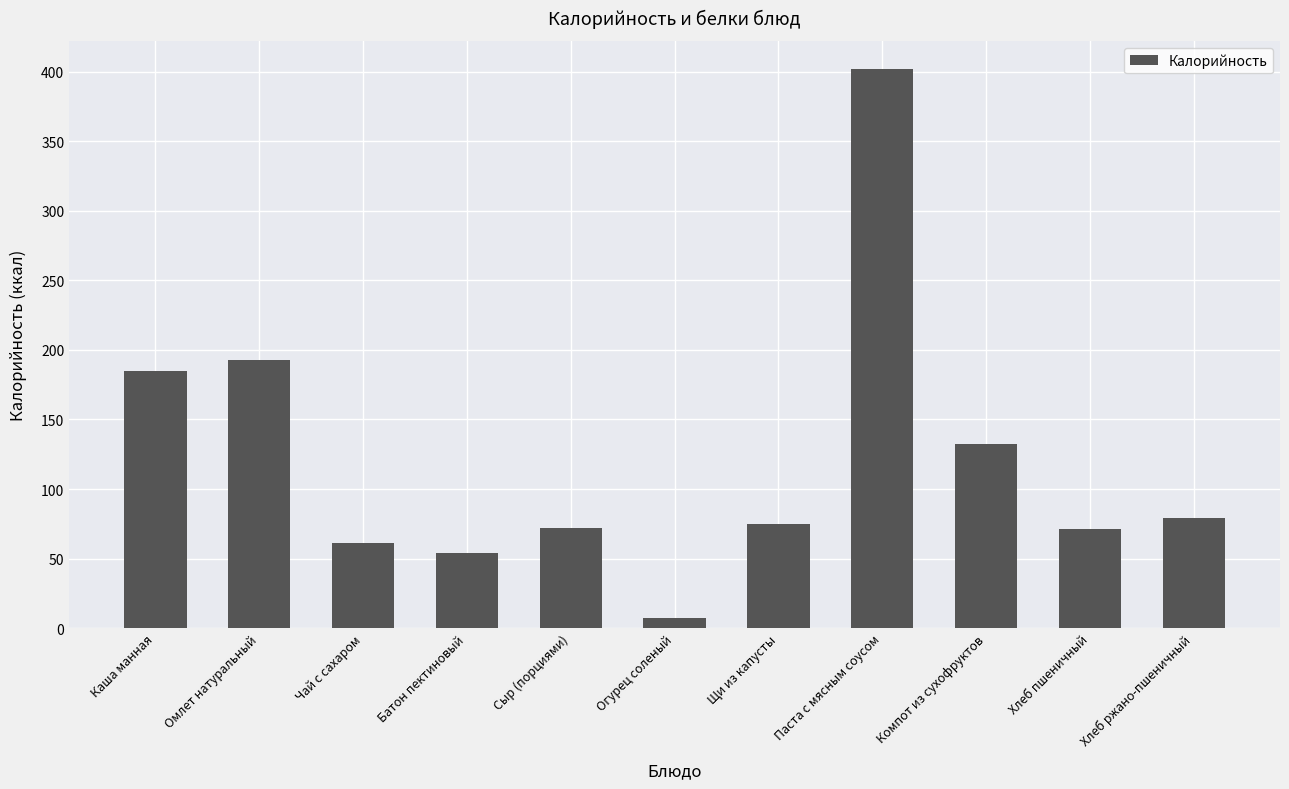

What is the ratio of the value at Паста с мясным соусом to the value at Компот из сухофруктов?

3.0